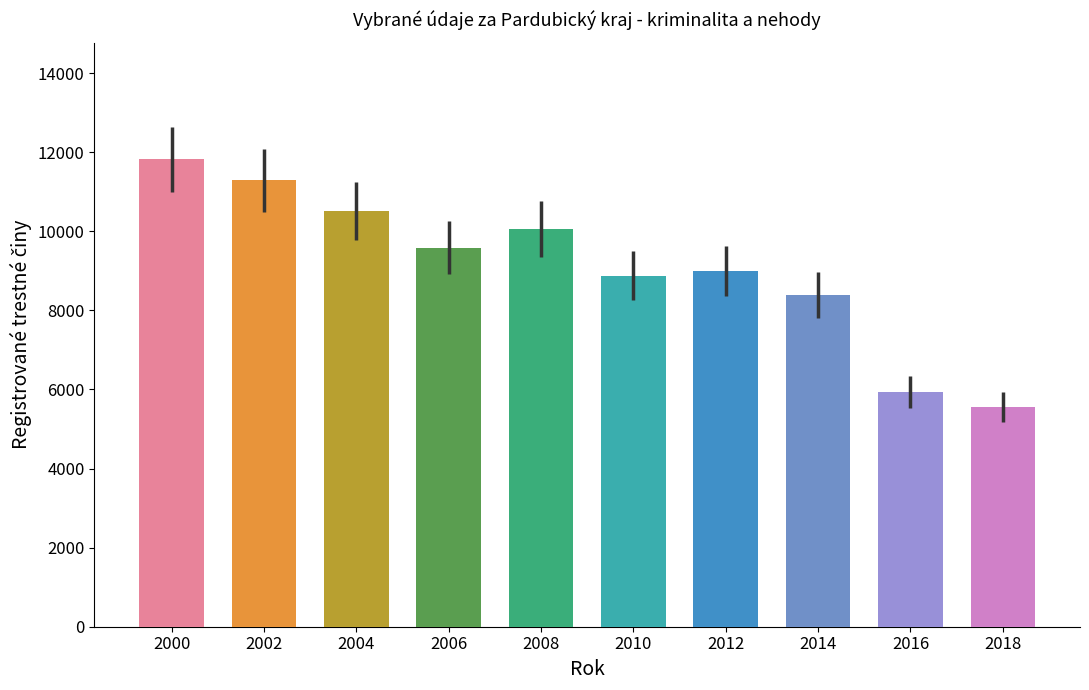

What is the average value?

9101